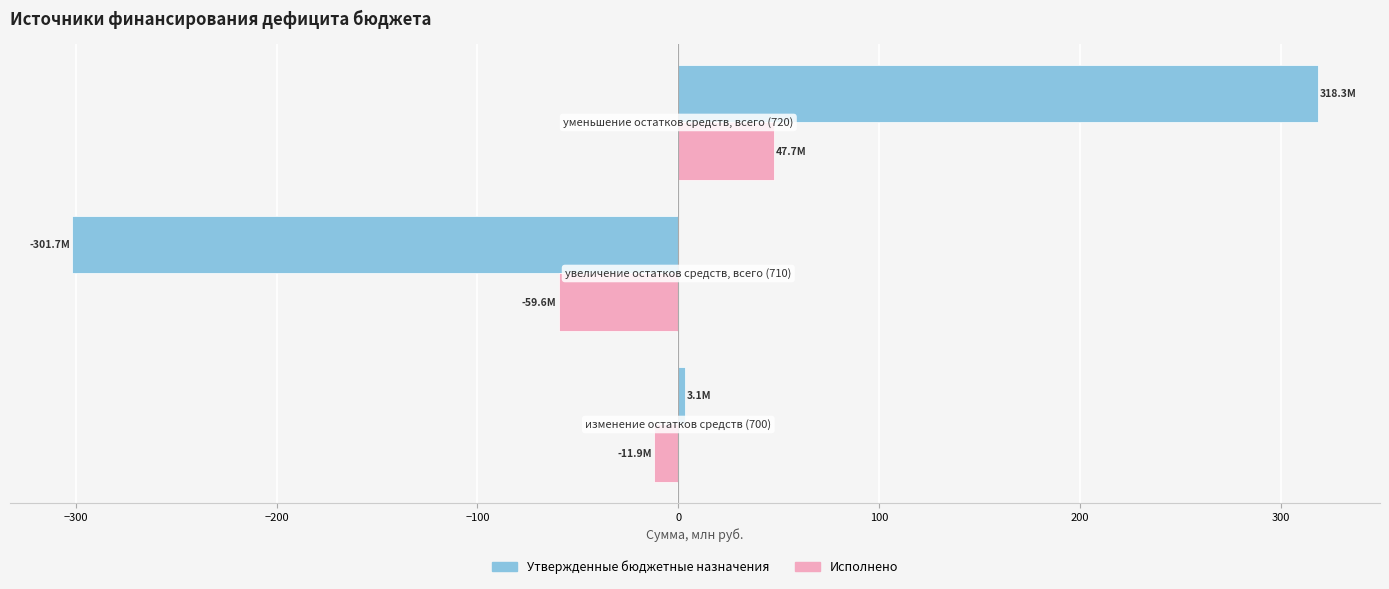

At how many categories does at least one series exceed 191?

1